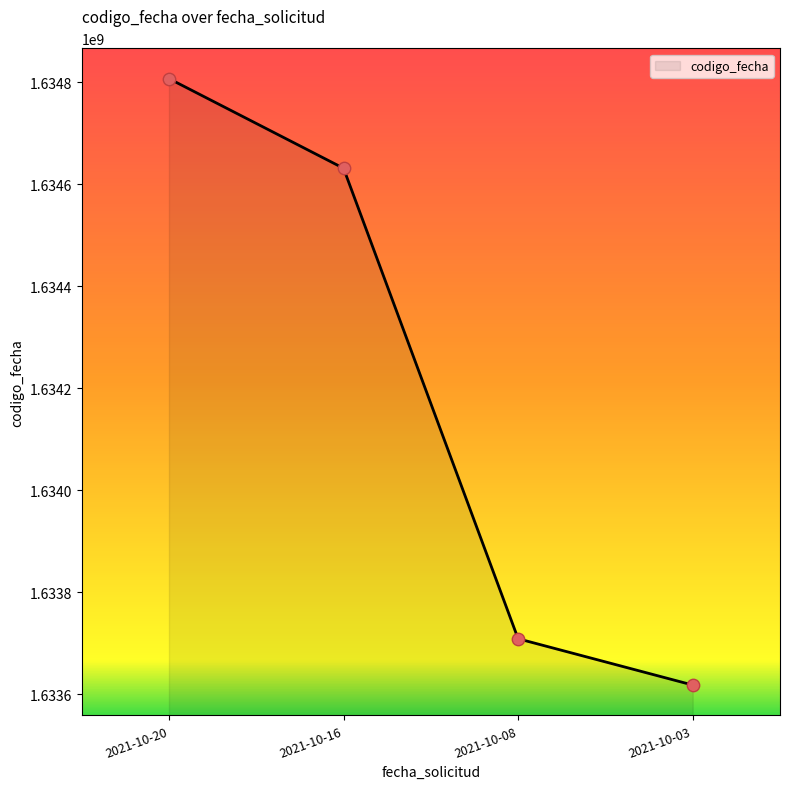

Approximately how many times larger is the value at 2021-10-03 compared to 2021-10-20?

1.0